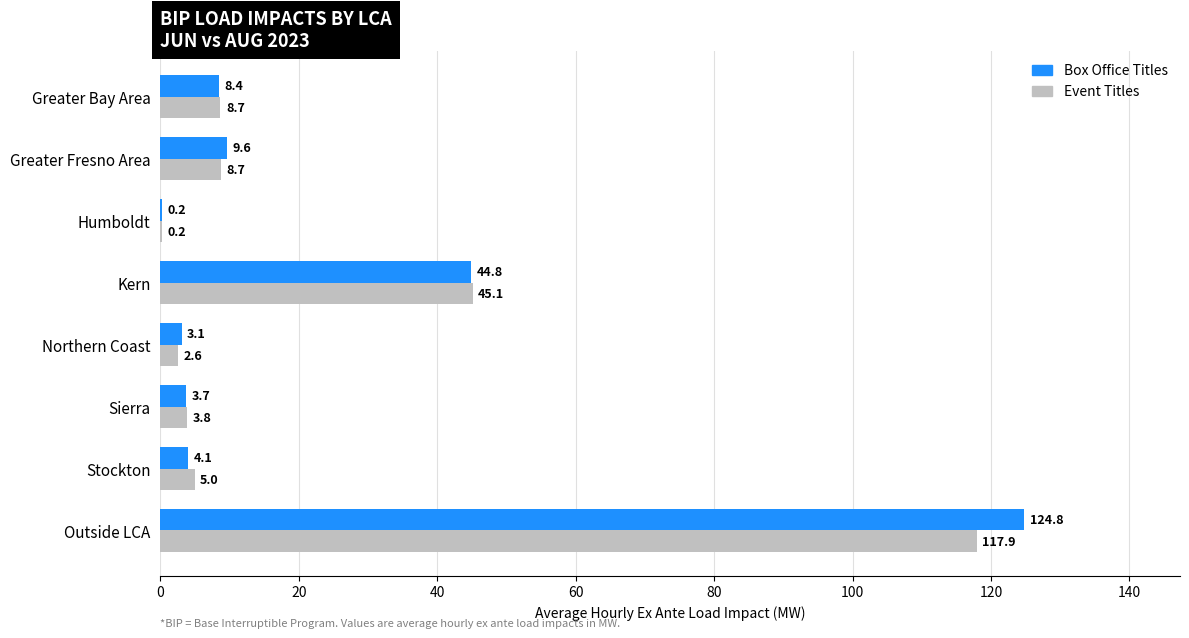

Which series has the largest total across all categories?

Box Office Titles